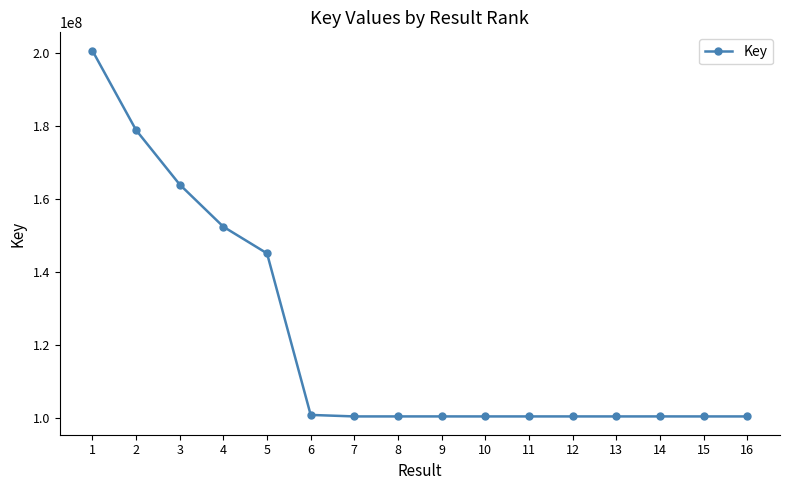

What is the value of the 10th point from the left?

100425093